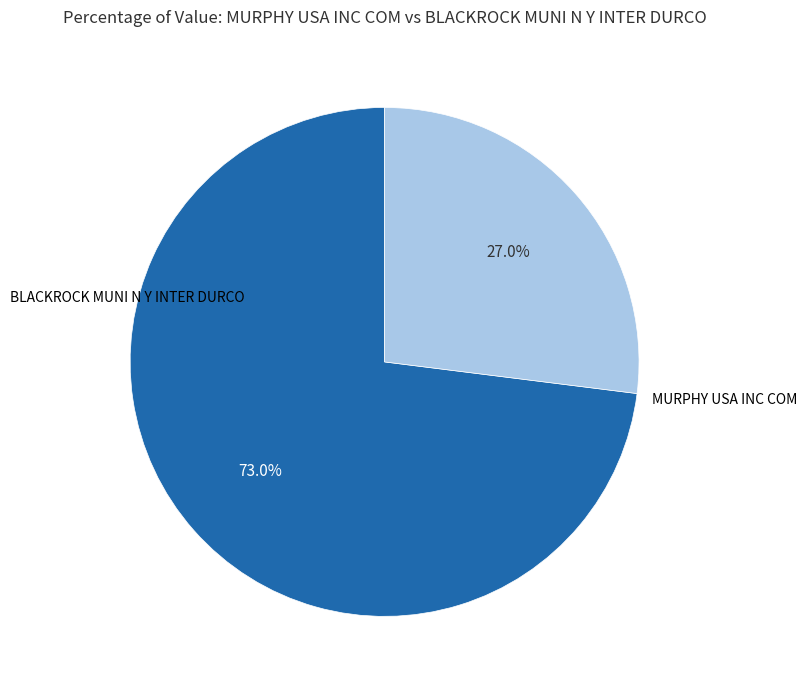

To the nearest percent, what portion does BLACKROCK MUNI N Y INTER DURCO represent?

27%